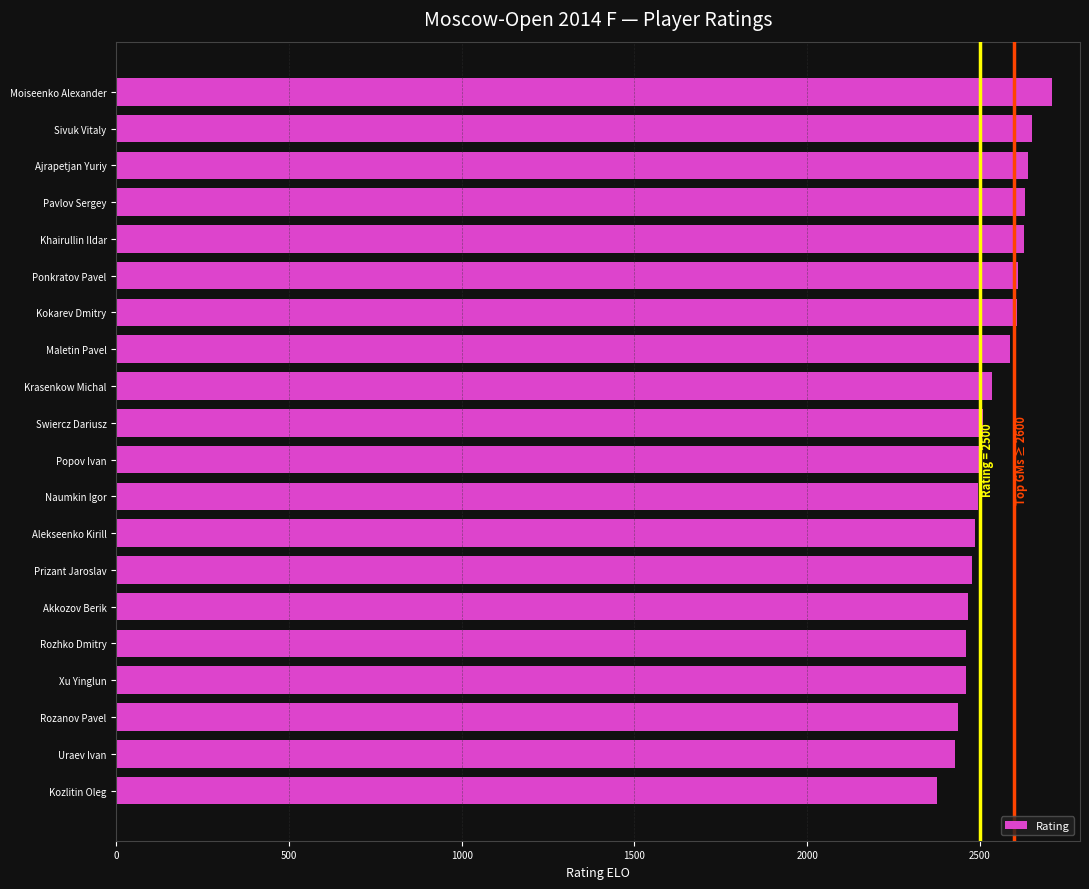

Count the number of categories in the chart.

20